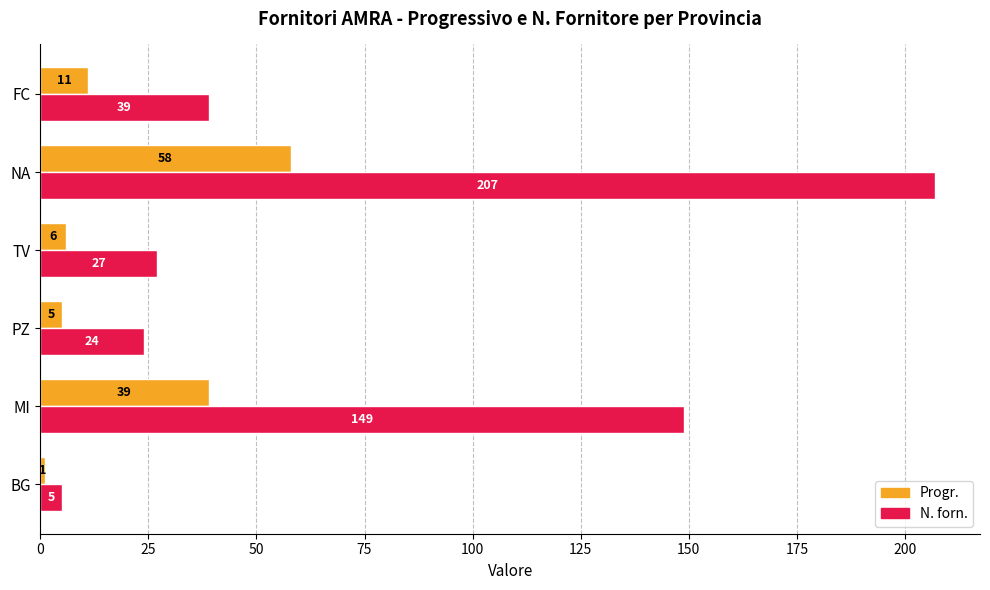

The N. forn. series shows 40 at PZ. True or false?

False